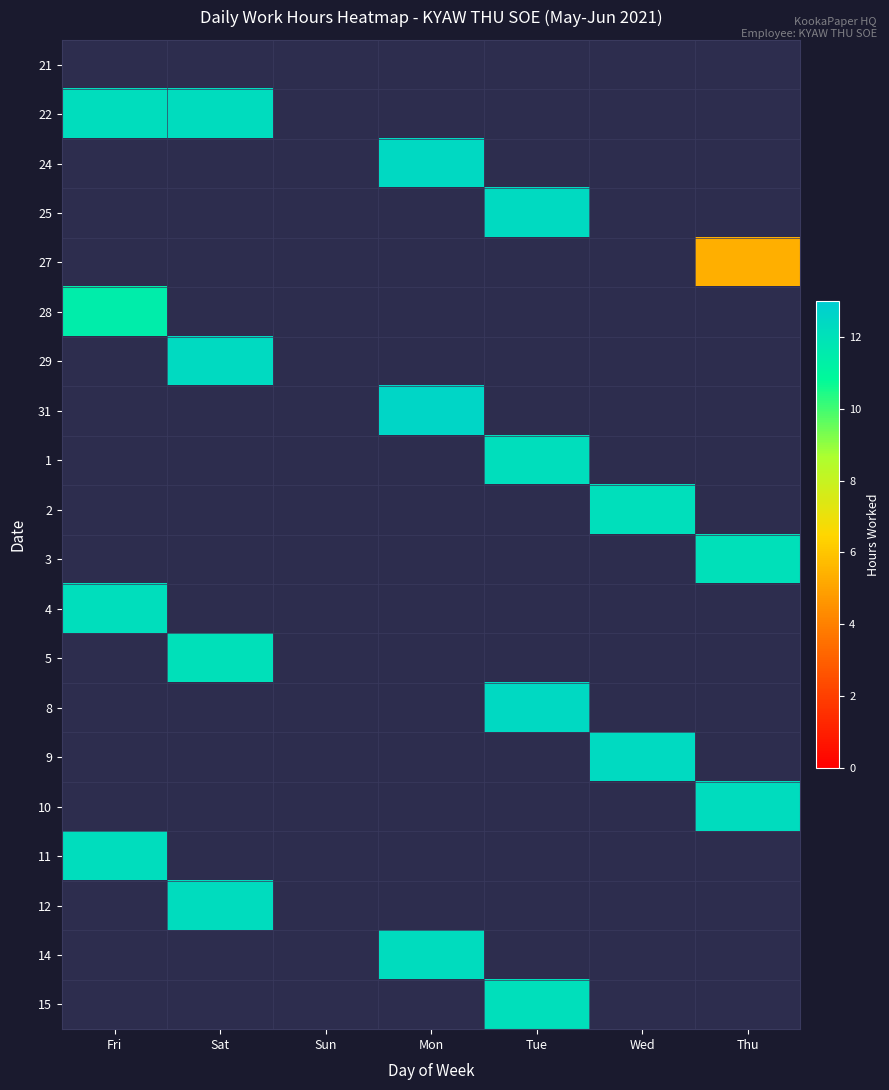

Rank the series at Tue from lowest to highest value.

21, 22, 24, 25, 27, 28, 29, 31, 1, 2, 3, 4, 5, 8, 9, 10, 11, 12, 14, 15